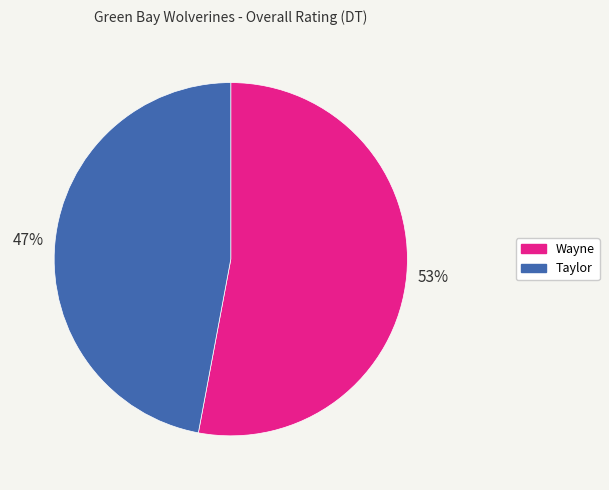

Is the sum of Taylor and Wayne greater than half?

Yes